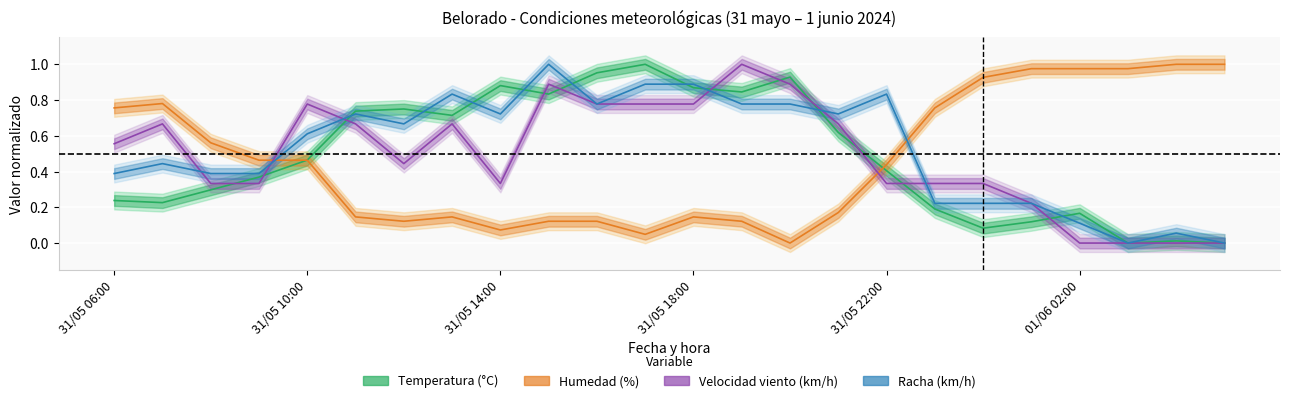

What is the sum of the Temperatura (°C) values at 31/05 14:00 and 31/05 08:00?

1.2